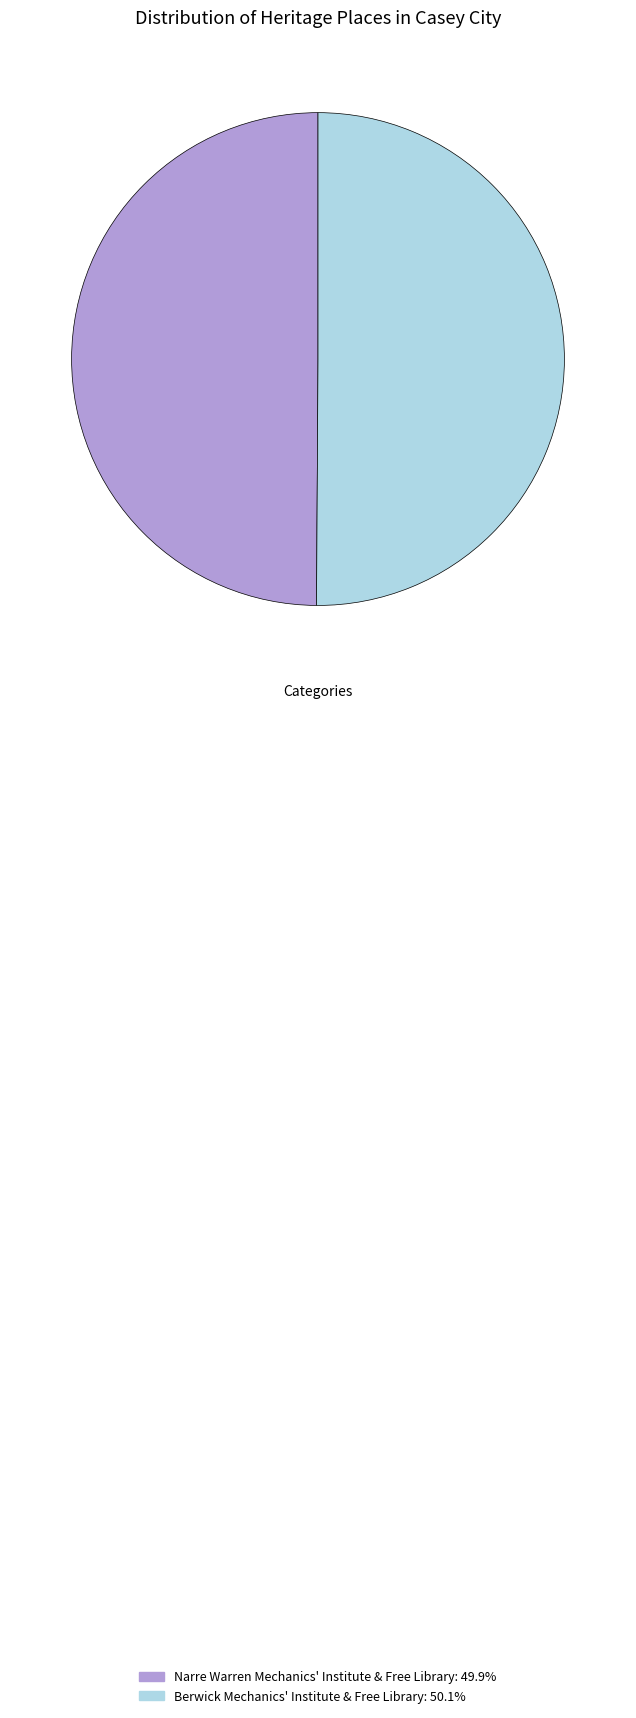

How many slices are in this pie chart?

2